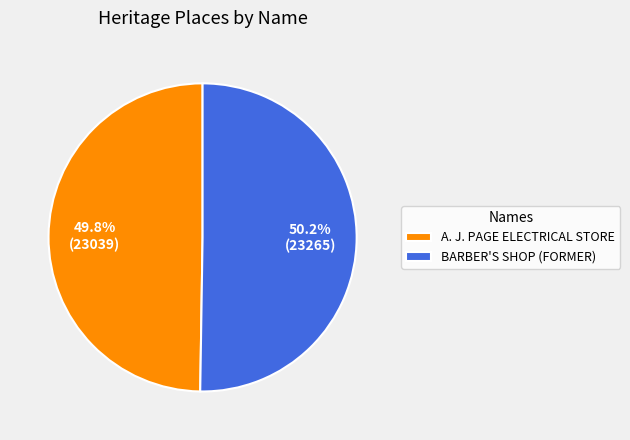

The BARBER'S SHOP (FORMER) slice represents 39% of the pie. True or false?

False